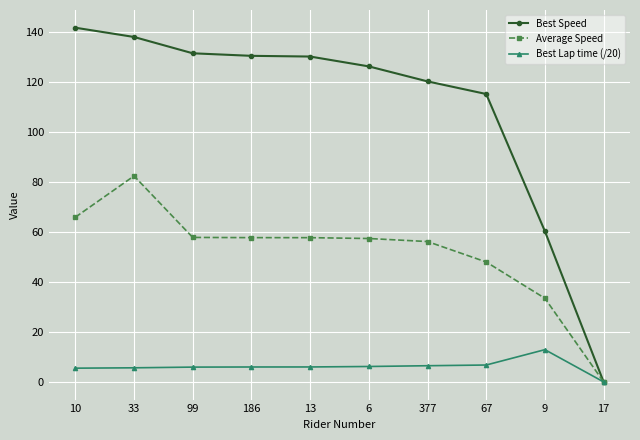

List the series in order of their overall mean, highest first.

Best Speed, Average Speed, Best Lap time (/20)